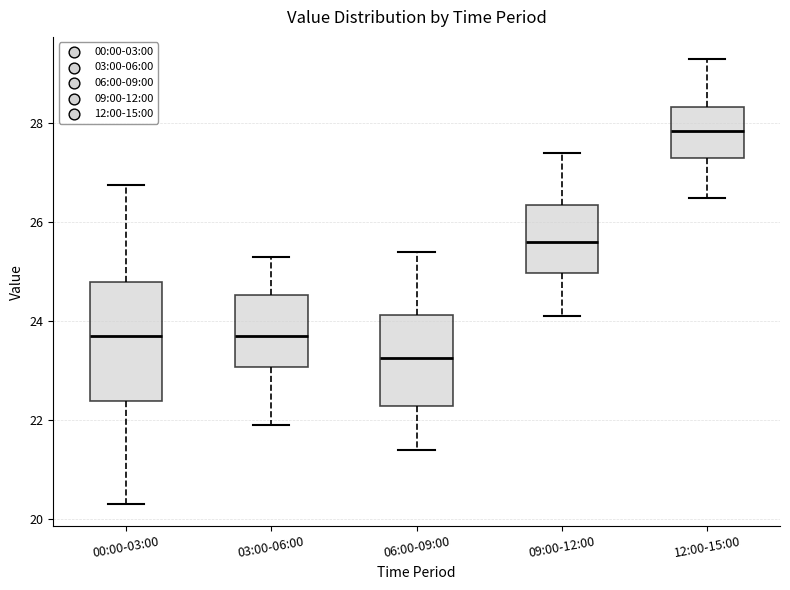

Reading left to right, read every box against the y-axis: the position of its median line, the range the box covers, and the ends of its whiskers. The values are not printed on the chart, so give them approximately, as read against the axis.

00:00-03:00: median 23.8, box 22.4 to 24.8, whiskers 20.4 to 26.8
03:00-06:00: median 23.8, box 23.0 to 24.6, whiskers 22.0 to 25.4
06:00-09:00: median 23.2, box 22.2 to 24.2, whiskers 21.4 to 25.4
09:00-12:00: median 25.6, box 25.0 to 26.4, whiskers 24.2 to 27.4
12:00-15:00: median 27.8, box 27.4 to 28.4, whiskers 26.6 to 29.4